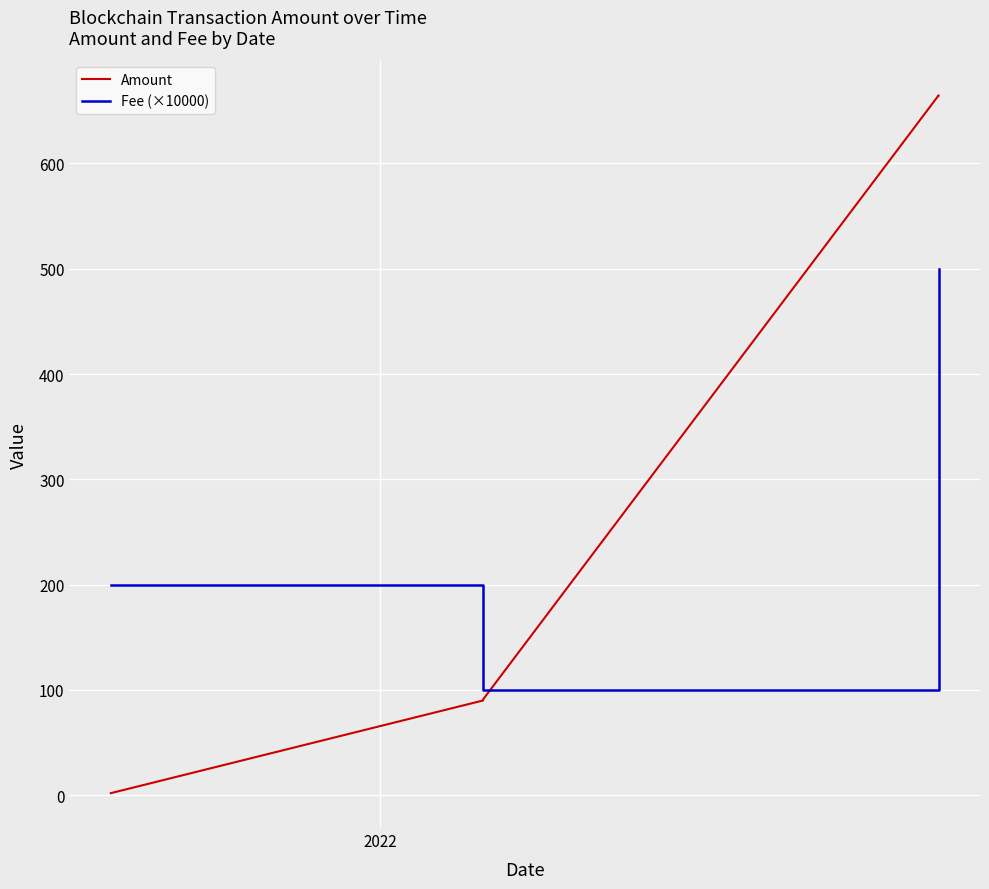

What is the greatest value displayed?

664.7